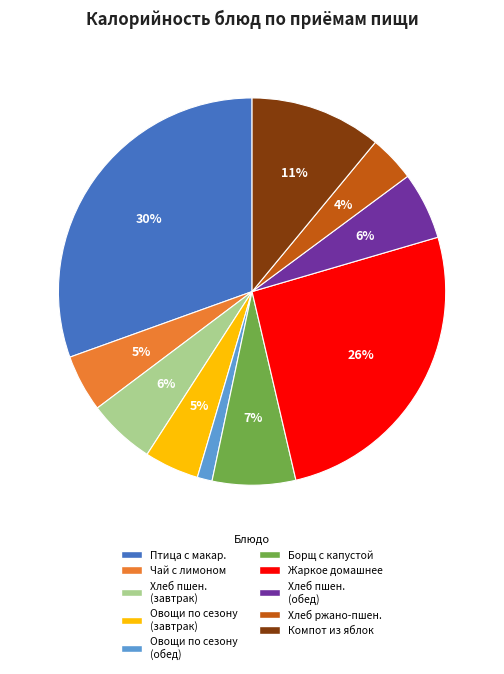

How many segments does this pie chart have?

10